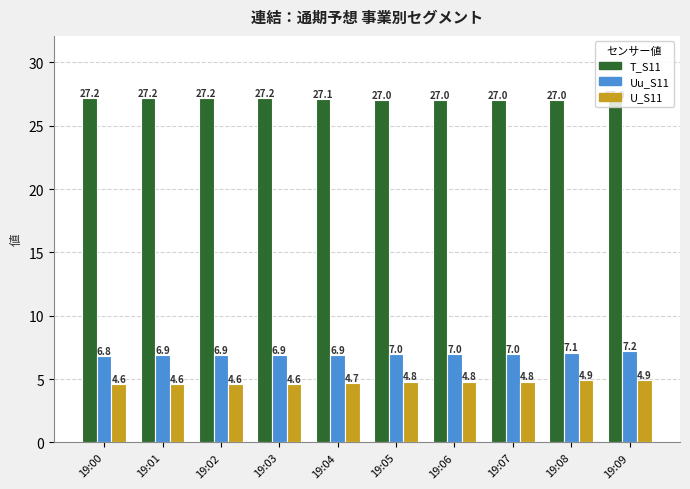

Count the number of categories in the chart.

10